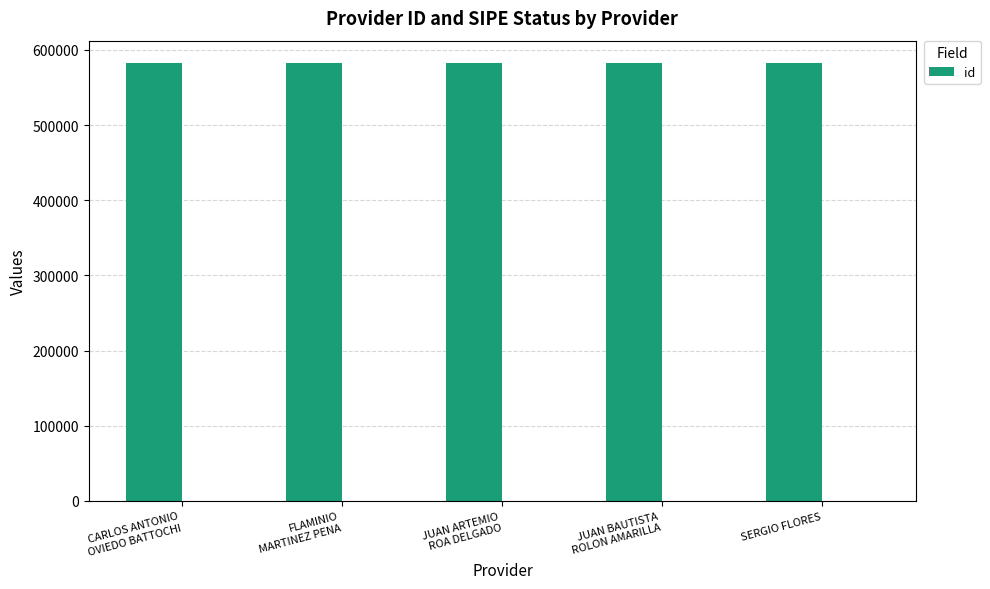

Which label corresponds to the largest value in the chart?

JUAN BAUTISTA
ROLON AMARILLA